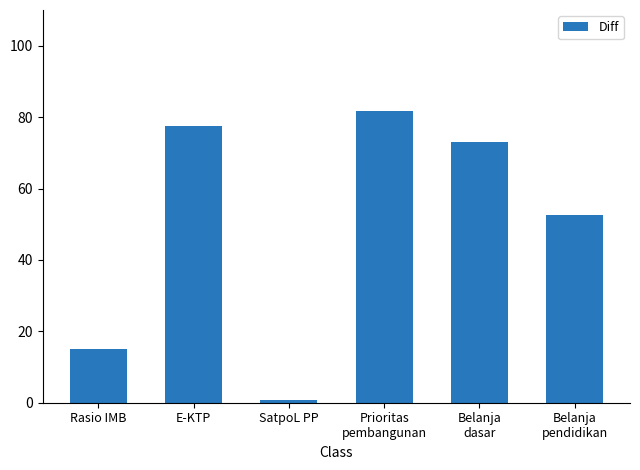

Which label corresponds to the smallest value in the chart?

SatpoL PP